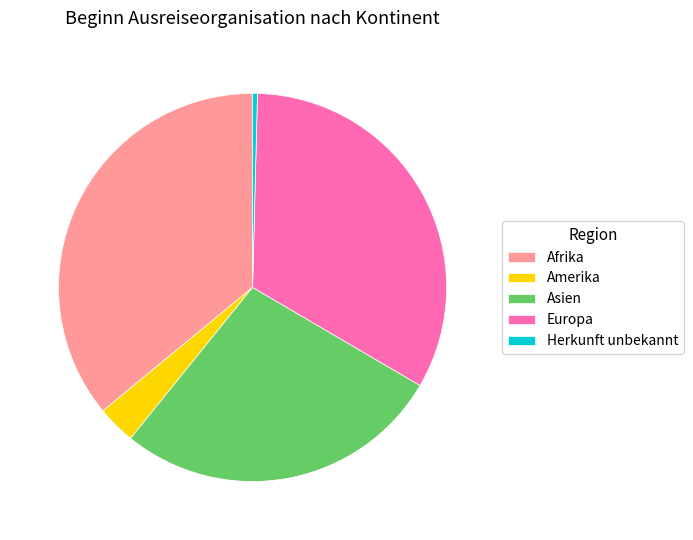

Is the sum of Europa and Amerika greater than half?

No